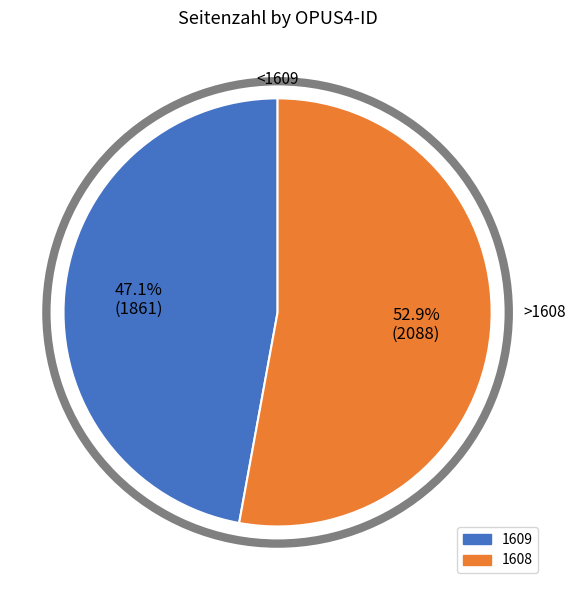

Rank the categories by value from highest to lowest.

1608, 1609